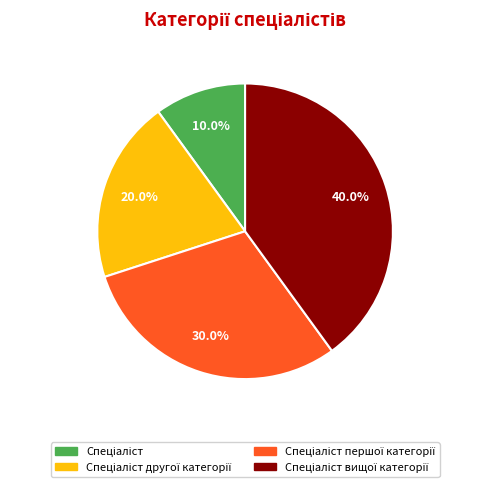

To the nearest percent, what is the difference between the largest and smallest slice percentages?

30%